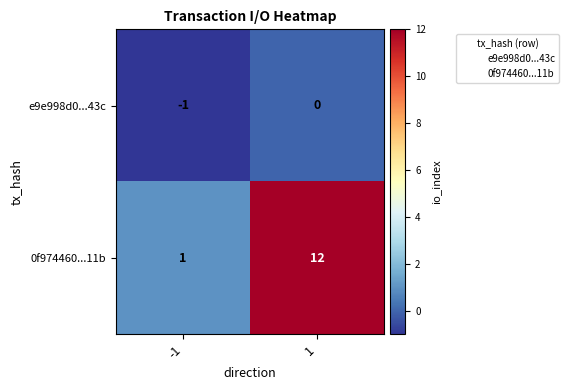

What is the maximum value shown in the chart?

12